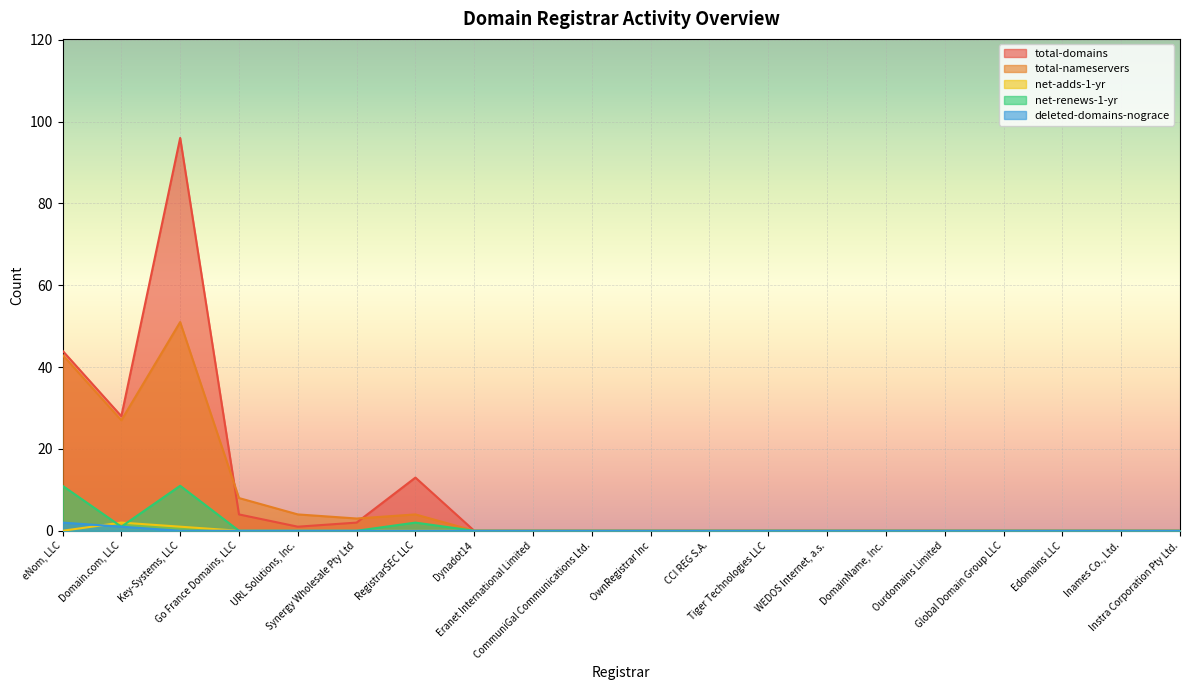

The deleted-domains-nograce series shows 1 at Instra Corporation Pty Ltd.. True or false?

False